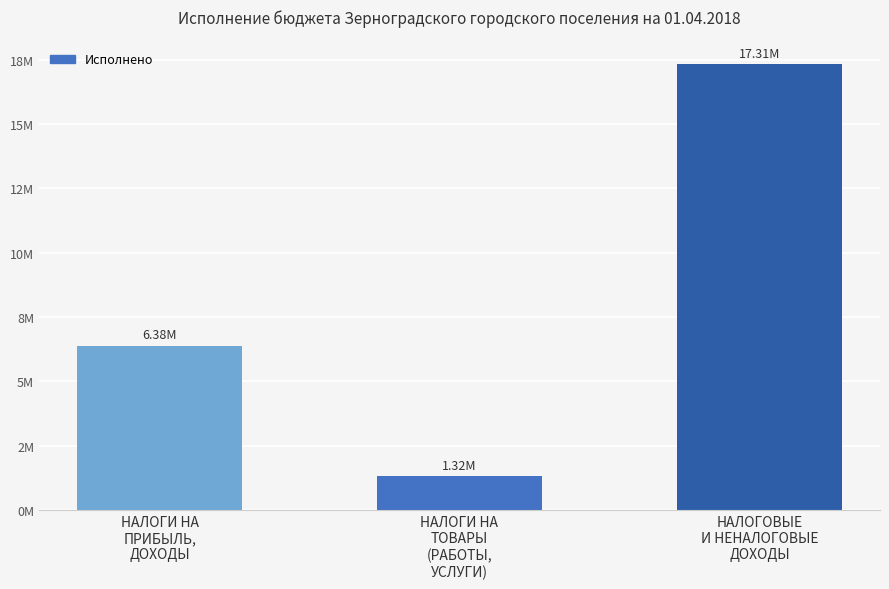

What is the label of the 2nd bar from the right?

НАЛОГИ НА
ТОВАРЫ
(РАБОТЫ,
УСЛУГИ)